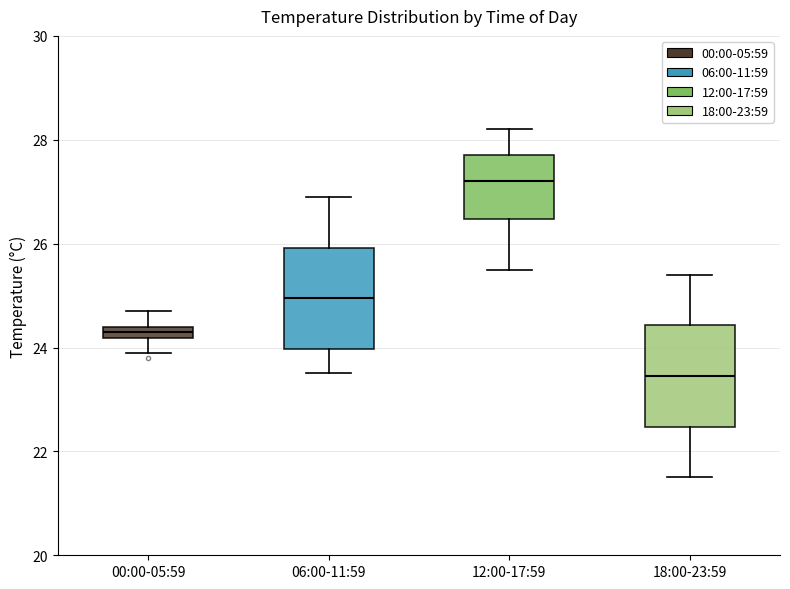

Which box has the lowest median line?

18:00-23:59